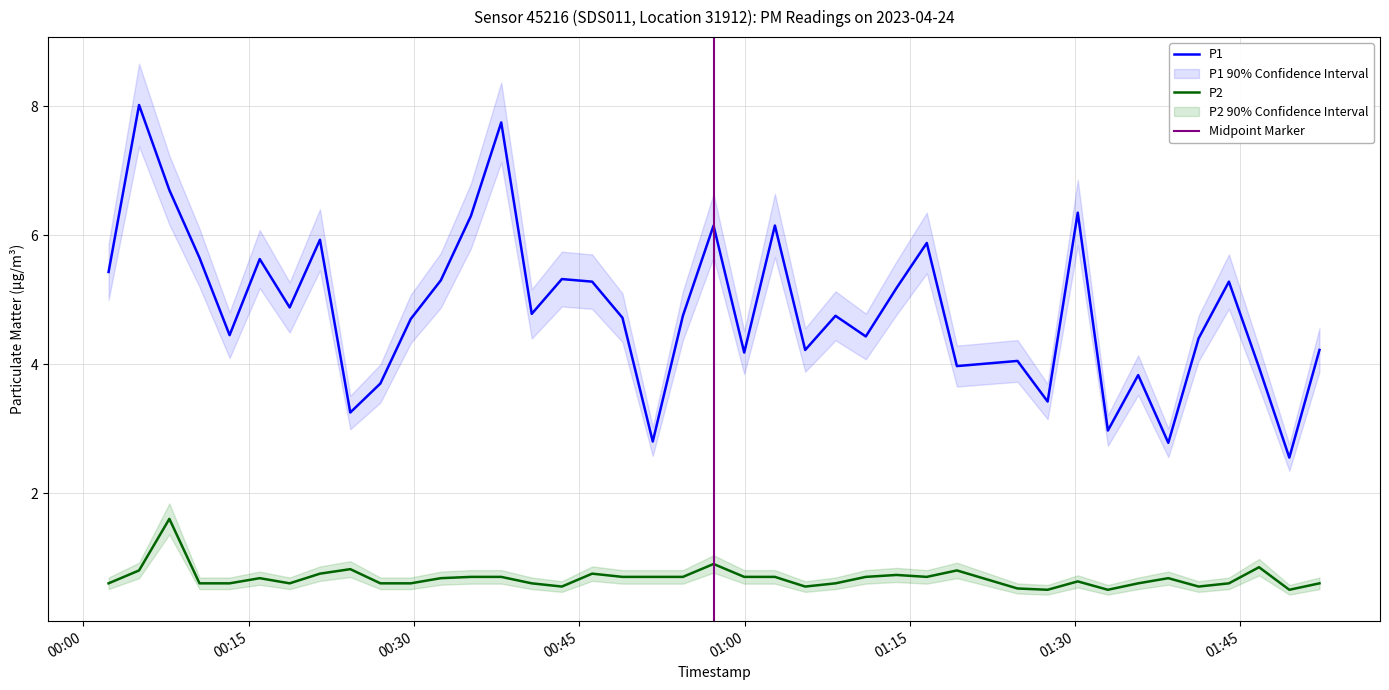

List the series in order of their overall mean, highest first.

P1, P2